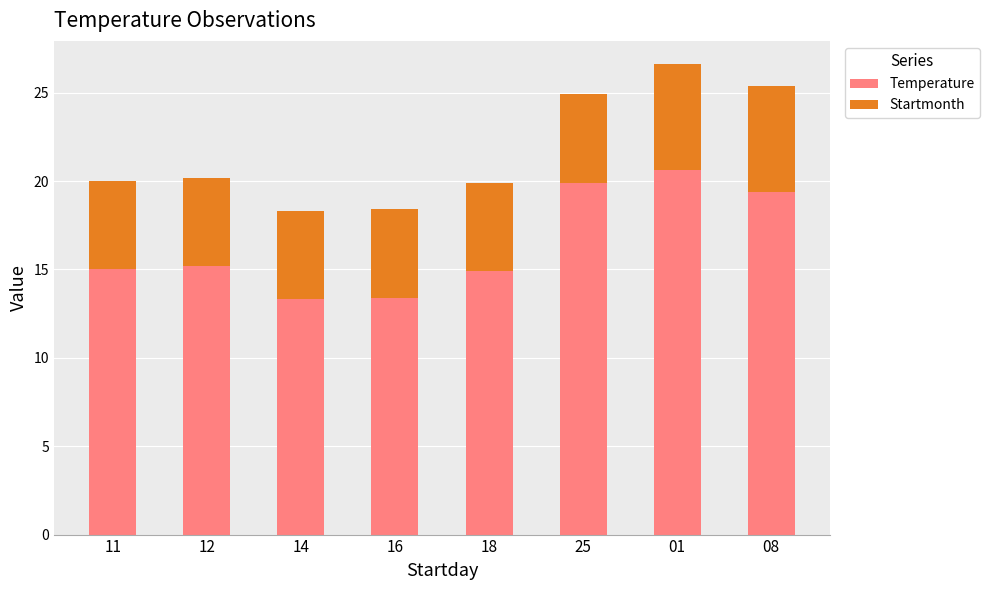

What is the sum of all Temperature values?

131.7